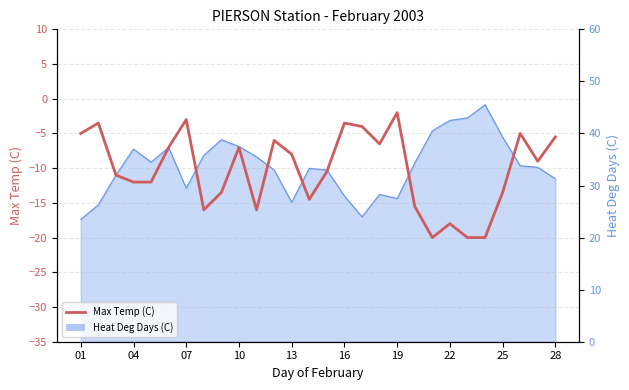

Reading left to right, what are all the values shown in this chart?

-5.0	-3.5	-11.0	-12.0	-12.0	-7.0	-3.0	-16.0	-13.5	-7.0	-16.0	-6.0	-8.0	-14.5	-10.5	-3.5	-4.0	-6.5	-2.0	-15.5	-20.0	-18.0	-20.0	-20.0	-13.5	-5.0	-9.0	-5.5